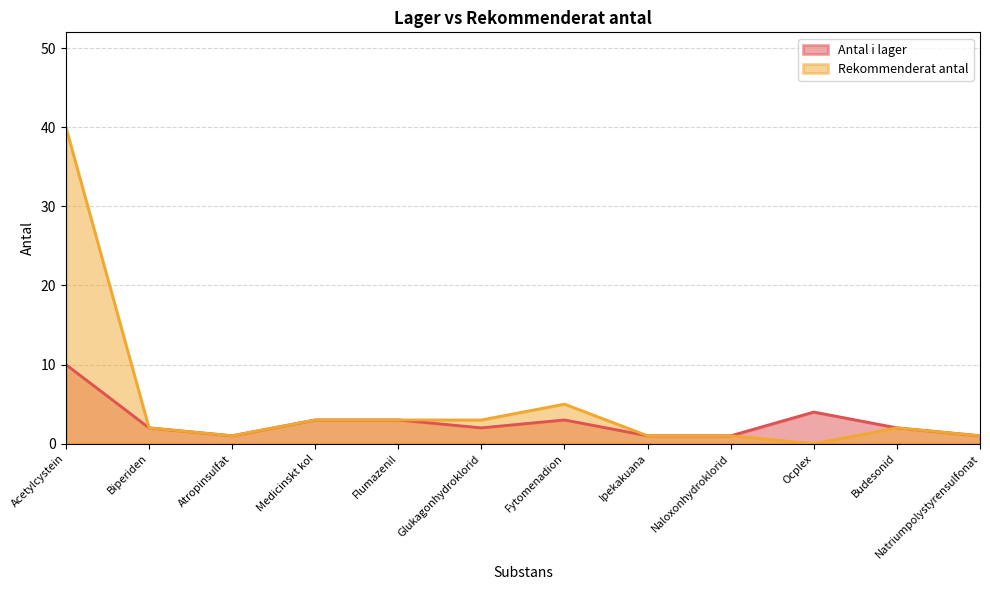

True or false: Antal i lager and Rekommenderat antal intersect in this chart.

False